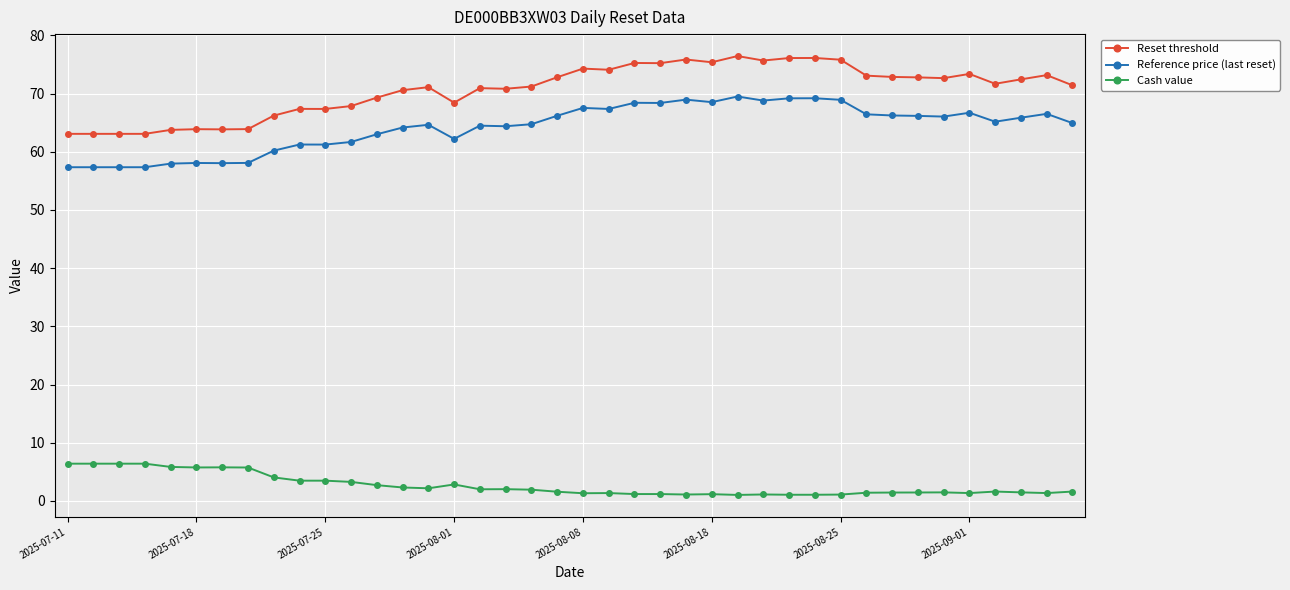

Rank the series by their maximum value, from lowest to highest.

Cash value, Reference price (last reset), Reset threshold